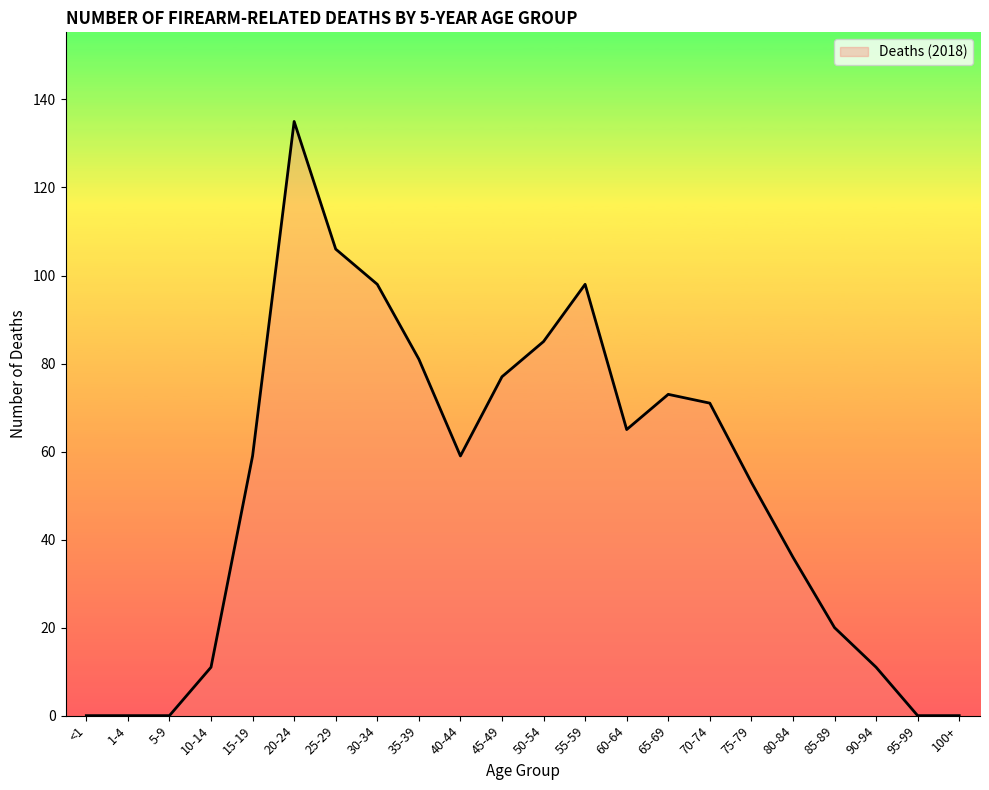

What is the sum of the values at 10-14 and 100+?

11